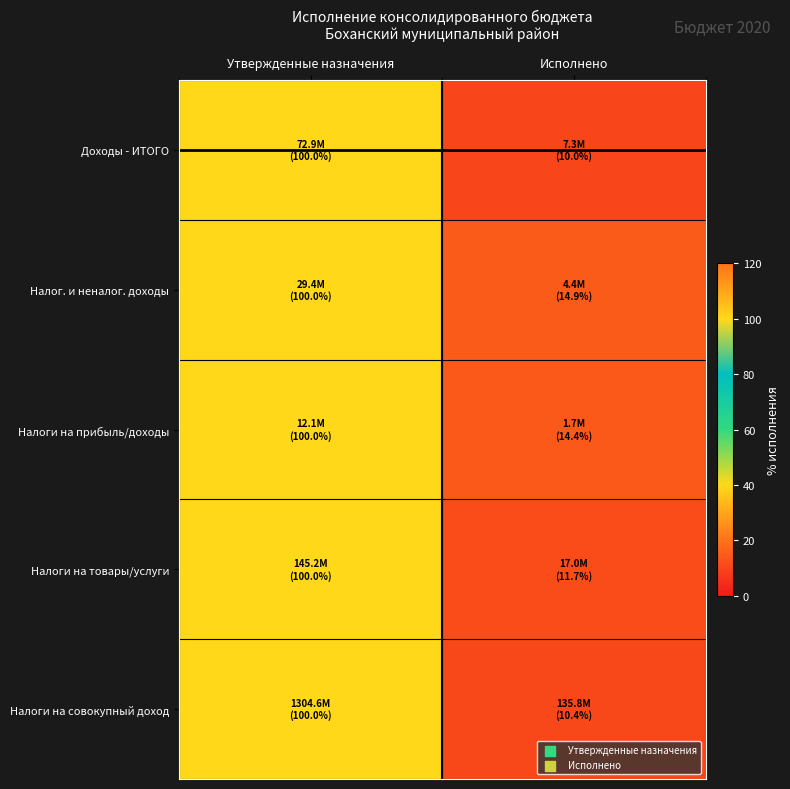

What is the total value across all series at Утвержденные назначения?

500.0